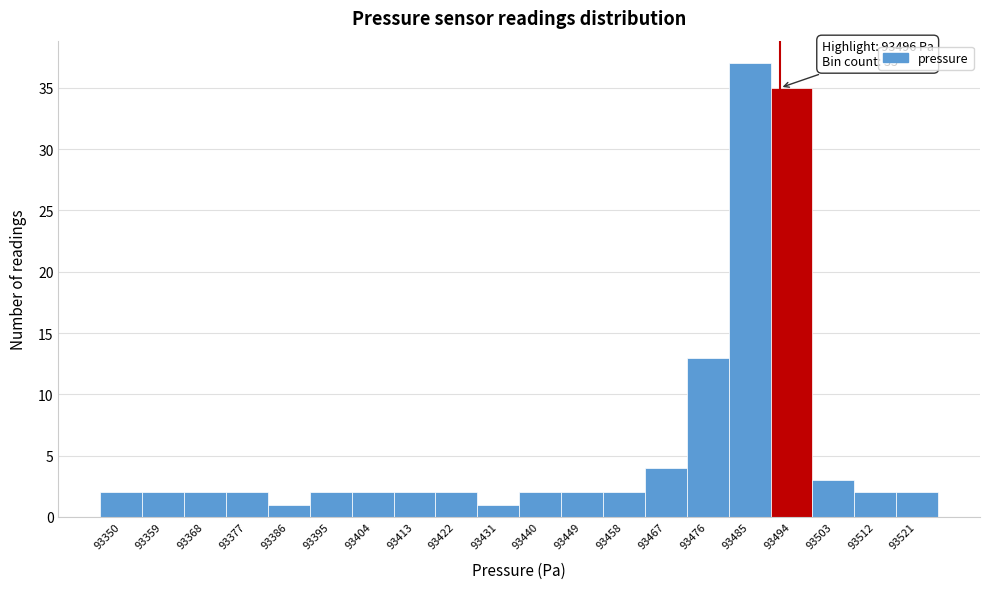

Reading right to left, what are all the values shown in this chart?

93521=2	93512=2	93503=3	93494=35	93485=37	93476=13	93467=4	93458=2	93449=2	93440=2	93431=1	93422=2	93413=2	93404=2	93395=2	93386=1	93377=2	93368=2	93359=2	93350=2